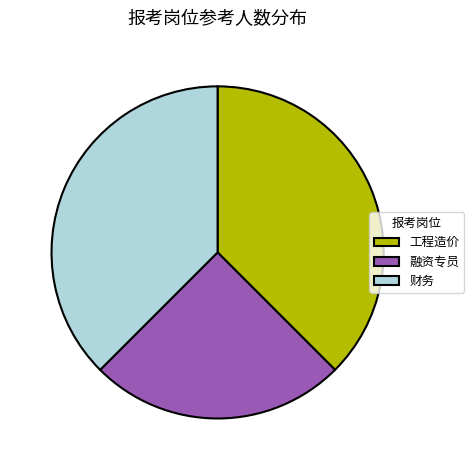

The 融资专员 slice represents 25% of the pie. True or false?

True